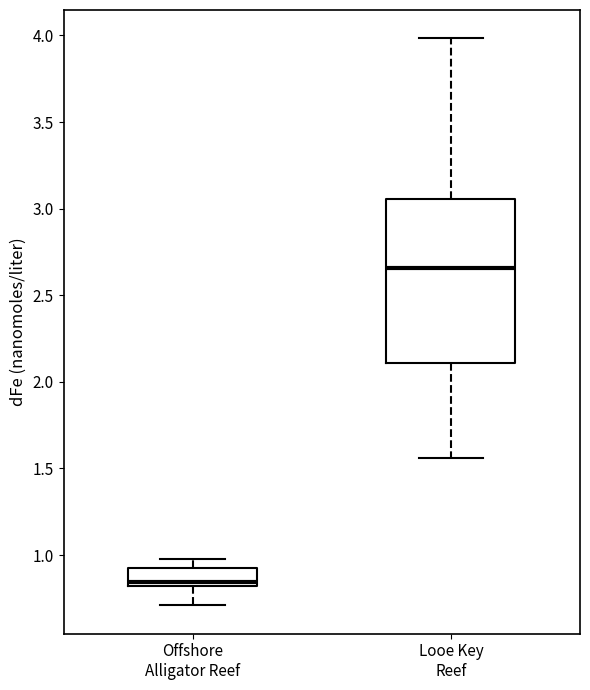

Reading left to right, transcribe this box plot: for each box, give where its median line is, the range the box spans, and where its two whiskers end, as read against the y-axis. The values are not printed on the chart, so give them approximately, as read against the axis.

Offshore Alligator Reef: median 0.85, box 0.80 to 0.95, whiskers 0.70 to 1.00
Looe Key Reef: median 2.65, box 2.10 to 3.05, whiskers 1.55 to 4.00